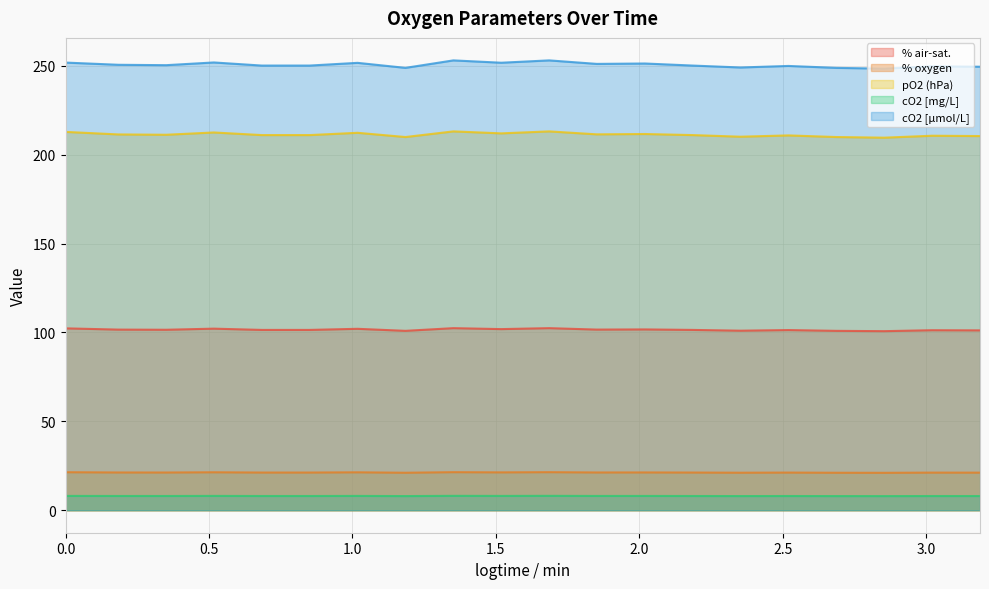

True or false: % oxygen and cO2 [µmol/L] cross at least once.

False